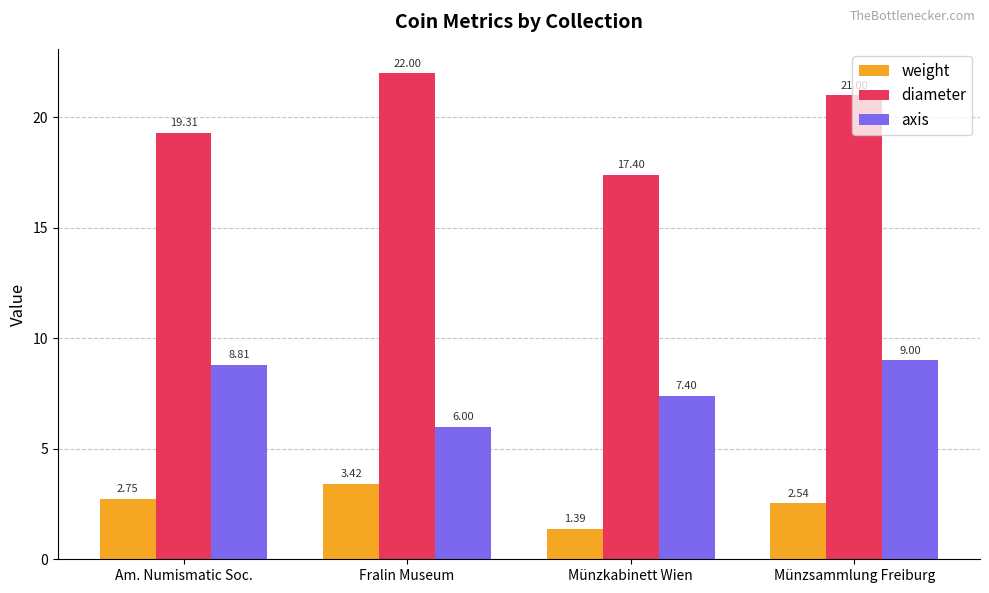

Which category has the highest value in the weight series?

Fralin Museum